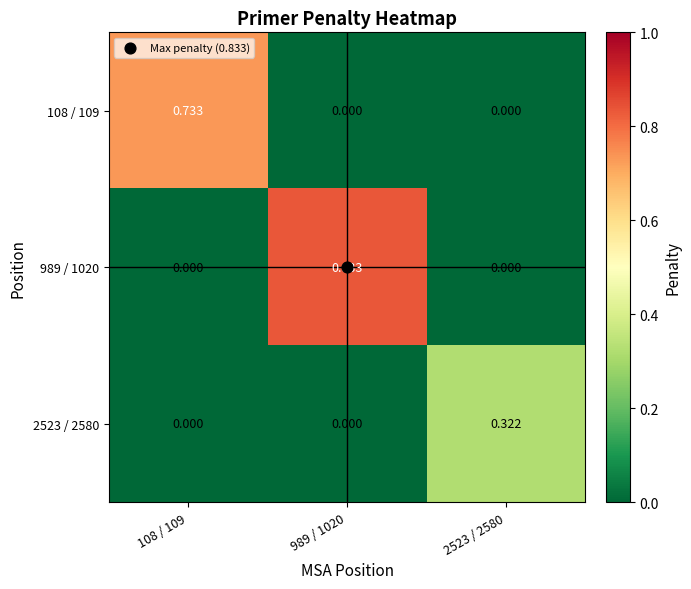

Reading left to right, extract all data points from this chart.

108 / 109: 108 / 109=0.7	989 / 1020=0.0	2523 / 2580=0.0
989 / 1020: 108 / 109=0.0	989 / 1020=0.8	2523 / 2580=0.0
2523 / 2580: 108 / 109=0.0	989 / 1020=0.0	2523 / 2580=0.3